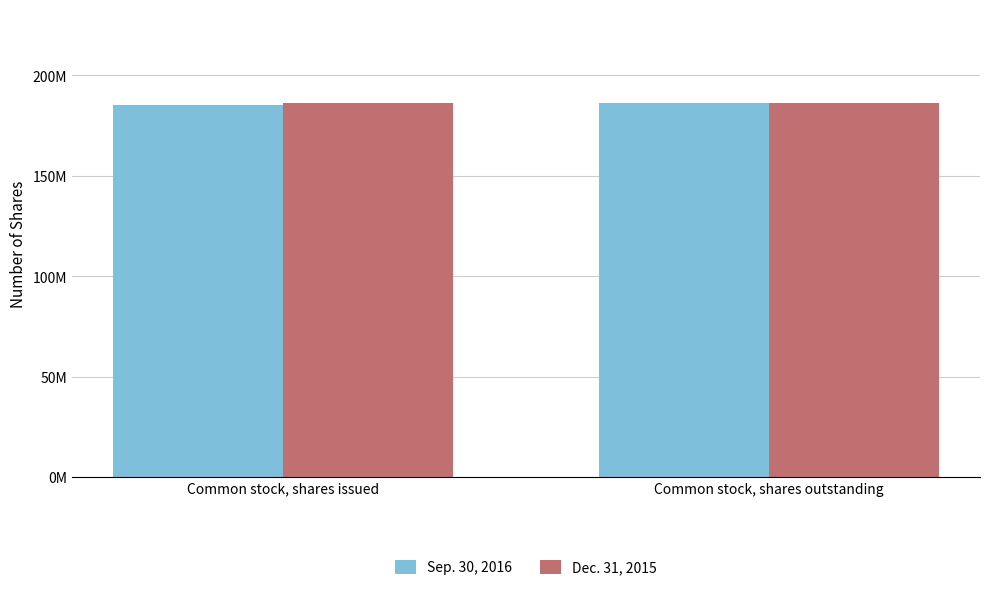

Rank the series by their maximum value, from highest to lowest.

Sep. 30, 2016, Dec. 31, 2015